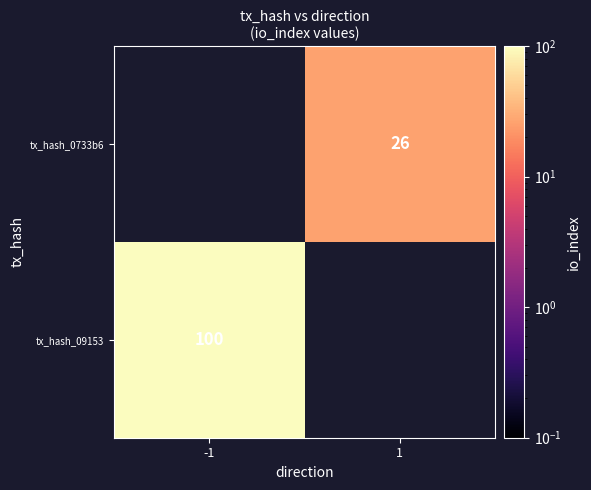

The tx_hash_09153 series shows 177 at -1. True or false?

False